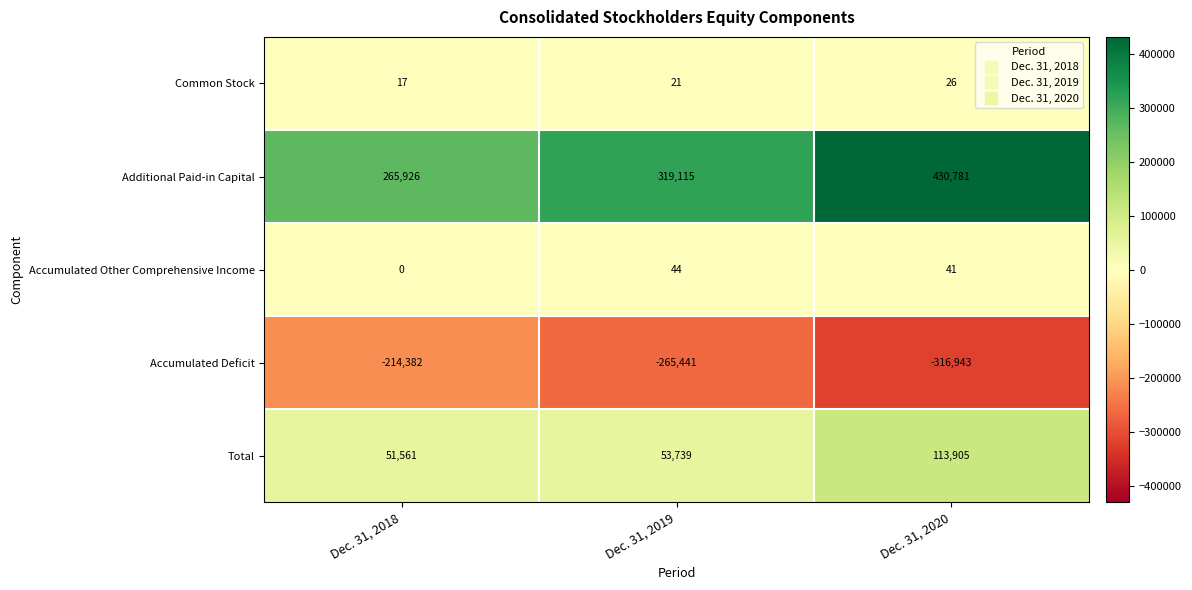

At which category does the chart reach its minimum across all series?

Dec. 31, 2020